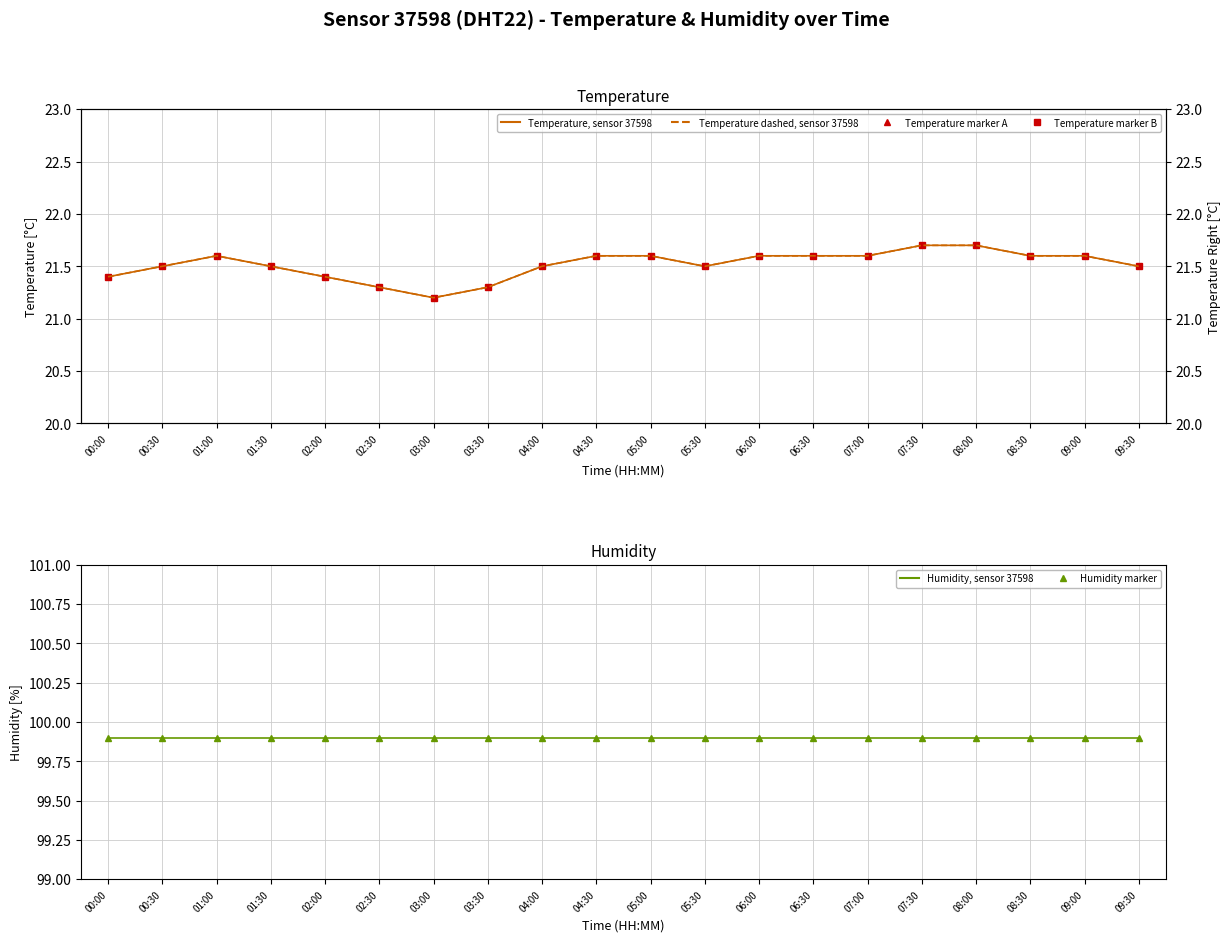

How many lines are shown in the chart?

5